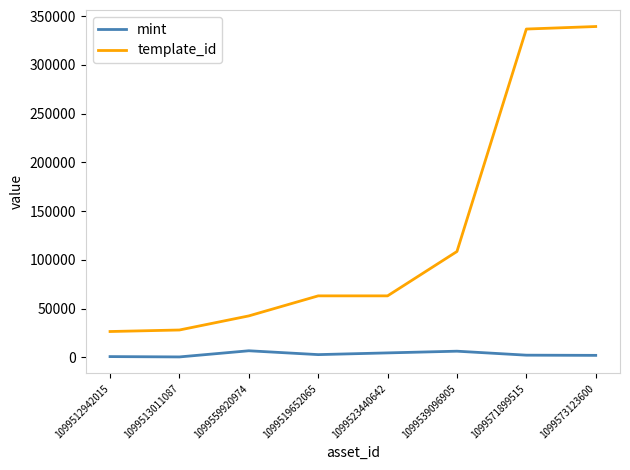

What is the total value across all series at 1099573123600?

341173